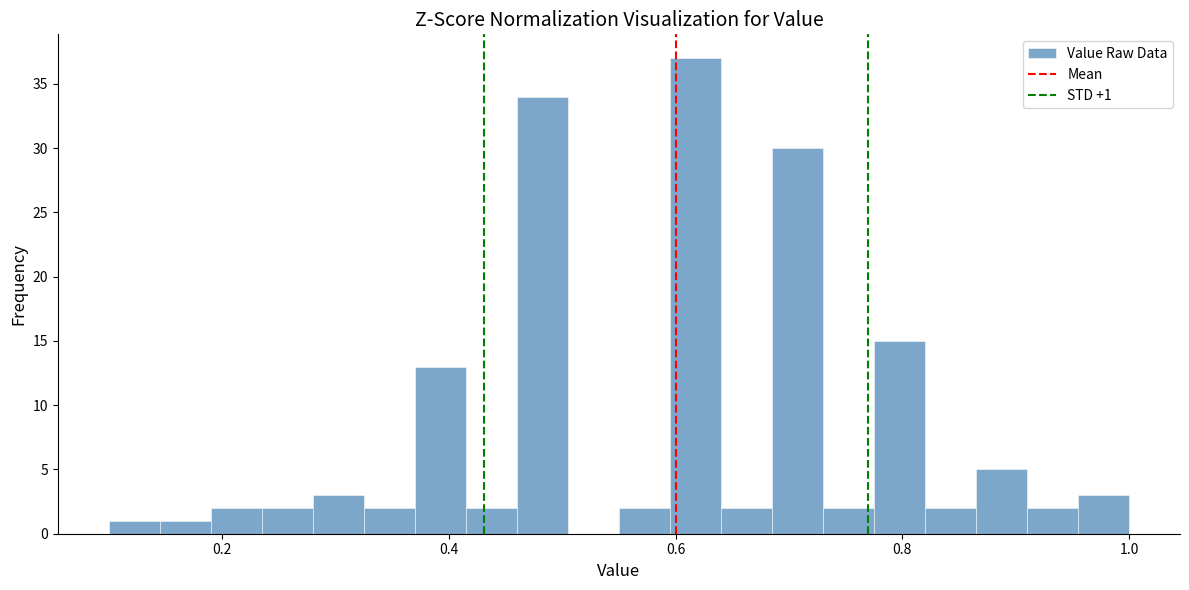

Read against the x-axis, roughly where is the centre of the tallest bar?

0.62